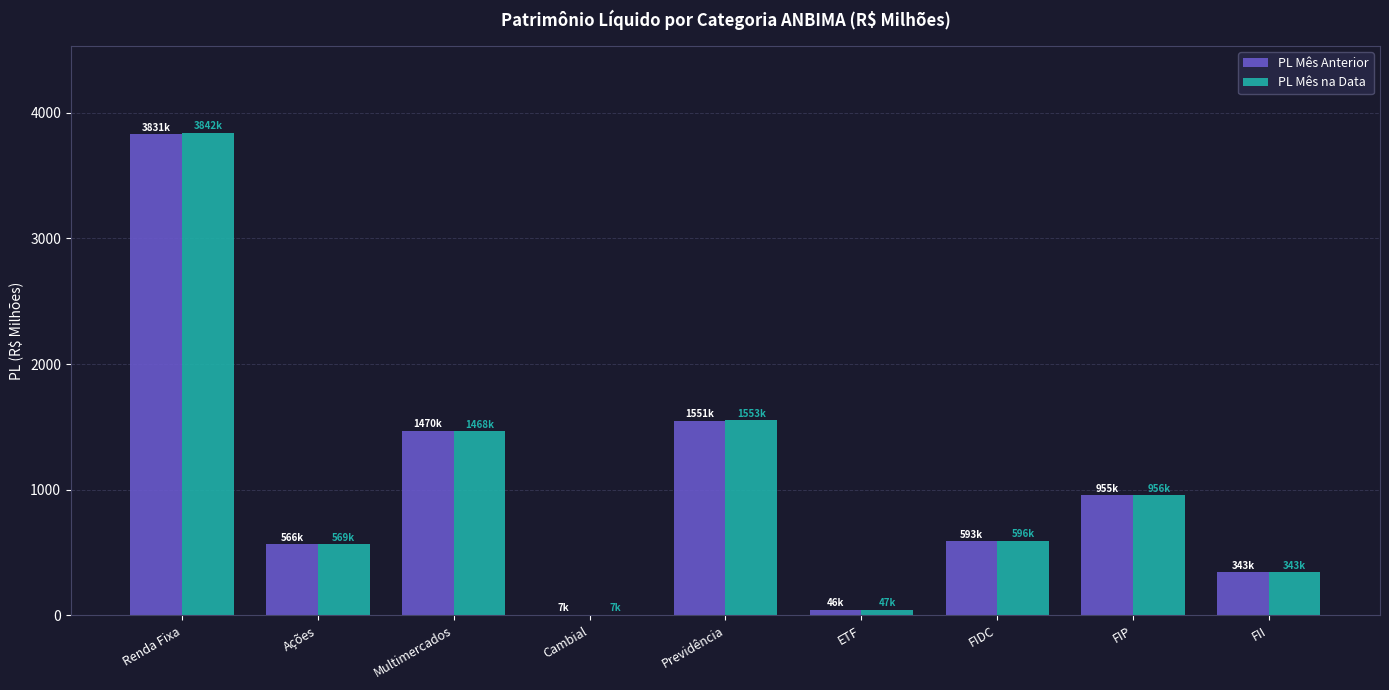

Reading right to left, transcribe all the data shown in this chart.

PL Mês Anterior: FII=342.8	FIP=954.8	FIDC=592.8	ETF=46.2	Previdência=1550.8	Cambial=6.9	Multimercados=1470.2	Ações=566.3	Renda Fixa=3831.3
PL Mês na Data: FII=342.8	FIP=955.8	FIDC=596.3	ETF=46.7	Previdência=1553.0	Cambial=6.9	Multimercados=1468.2	Ações=569.1	Renda Fixa=3842.0